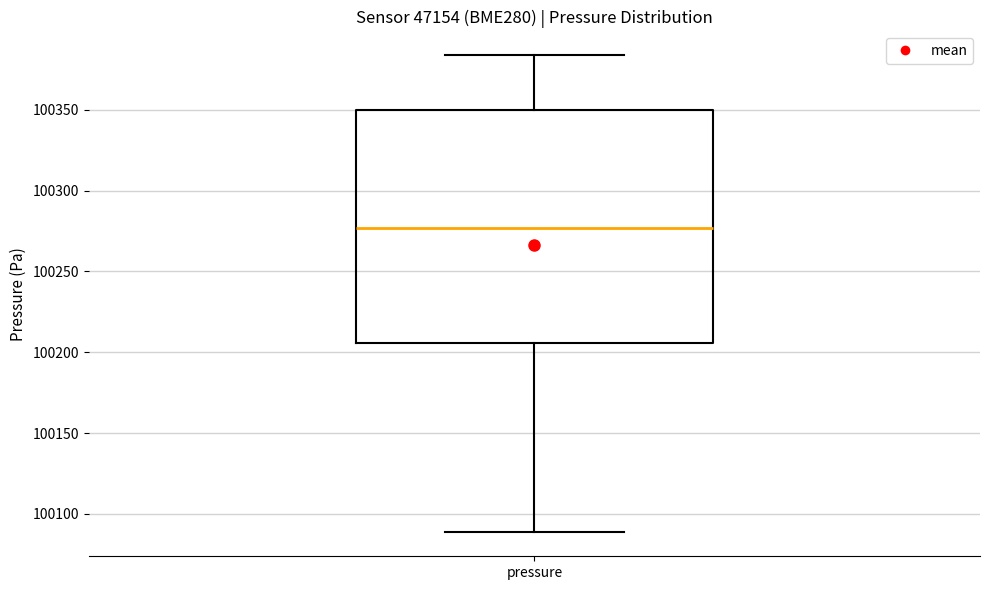

Transcribe this box plot: give where the median line is, the range the box spans, and where the two whiskers end, as read against the y-axis. The values are not printed on the chart, so give them approximately, as read against the axis.

median 100275, box 100205 to 100350, whiskers 100090 to 100385